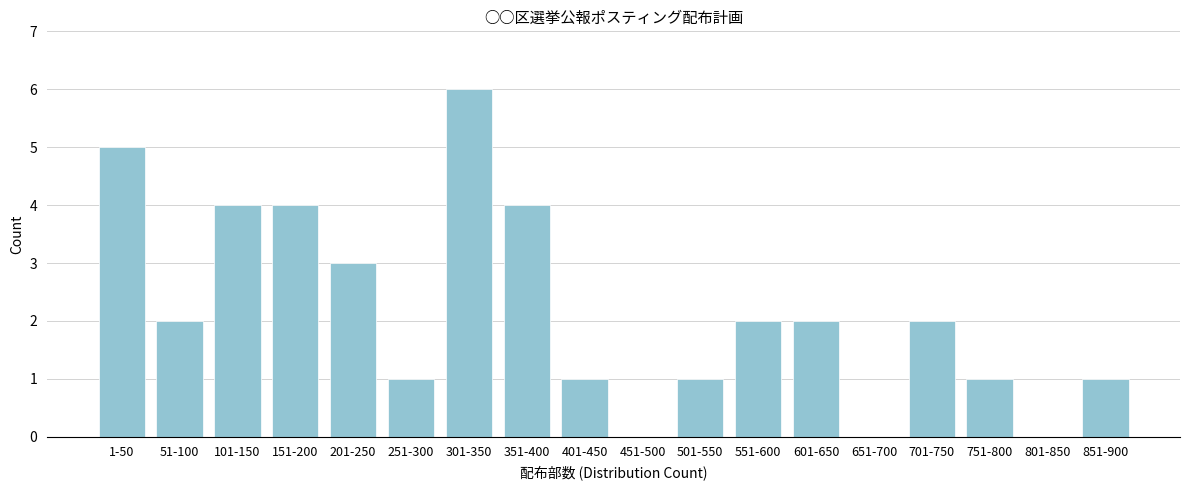

Reading left to right, extract all data points from this chart.

1-50=5	51-100=2	101-150=4	151-200=4	201-250=3	251-300=1	301-350=6	351-400=4	401-450=1	451-500=0	501-550=1	551-600=2	601-650=2	651-700=0	701-750=2	751-800=1	801-850=0	851-900=1